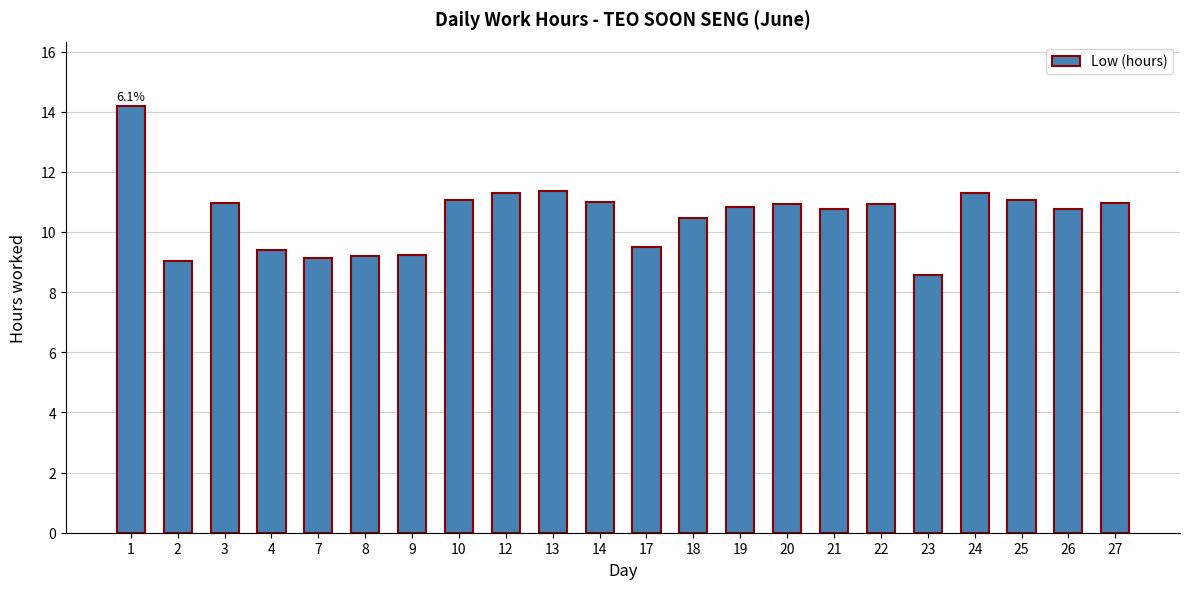

Is it true that the value at 12 is 11.3?

True